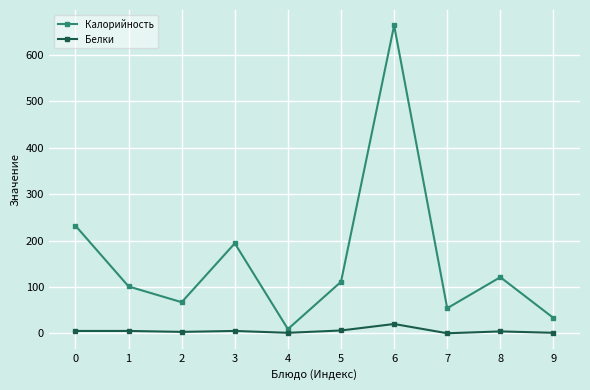

Which label corresponds to the largest value in the chart?

6